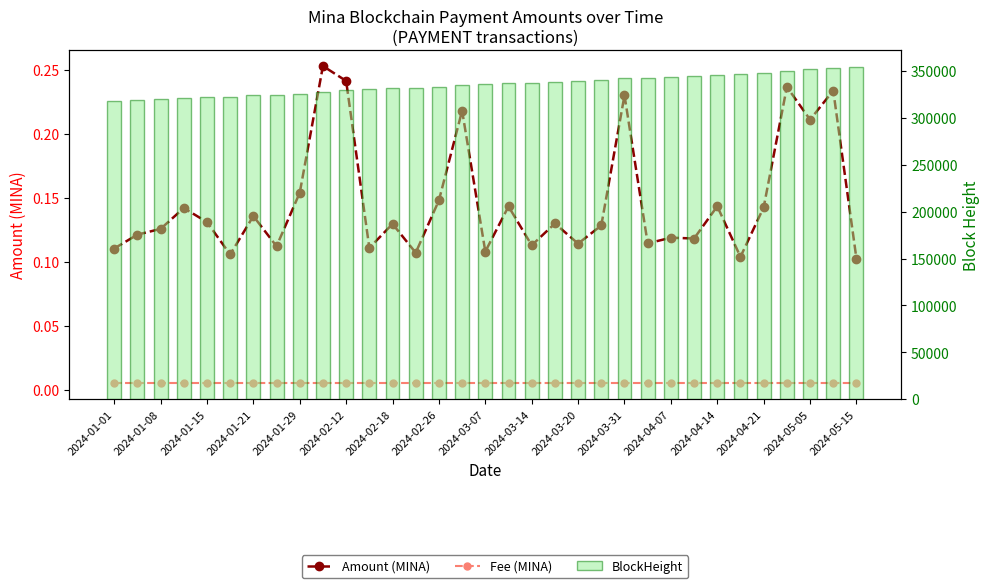

What is the label of the 28th bar from the right?

2024-02-12